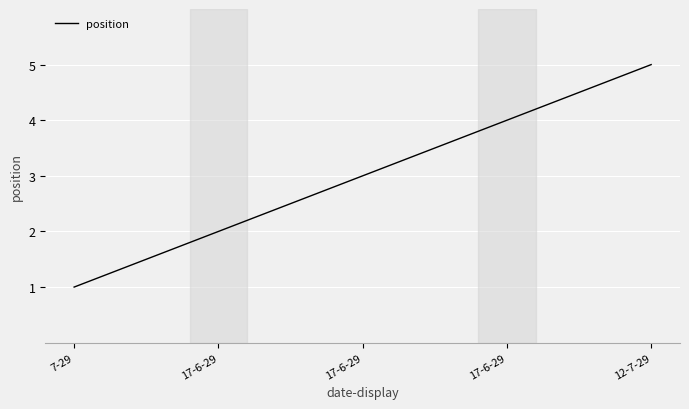

Reading left to right, list all the values displayed in this chart.

7-29=1	17-6-29=2	17-6-29=3	17-6-29=4	12-7-29=5